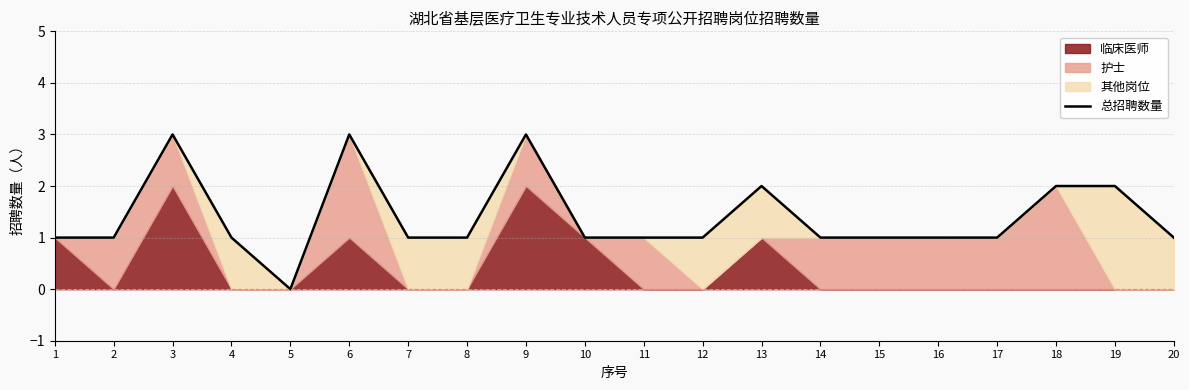

True or false: the data shows 0 at 14.

False